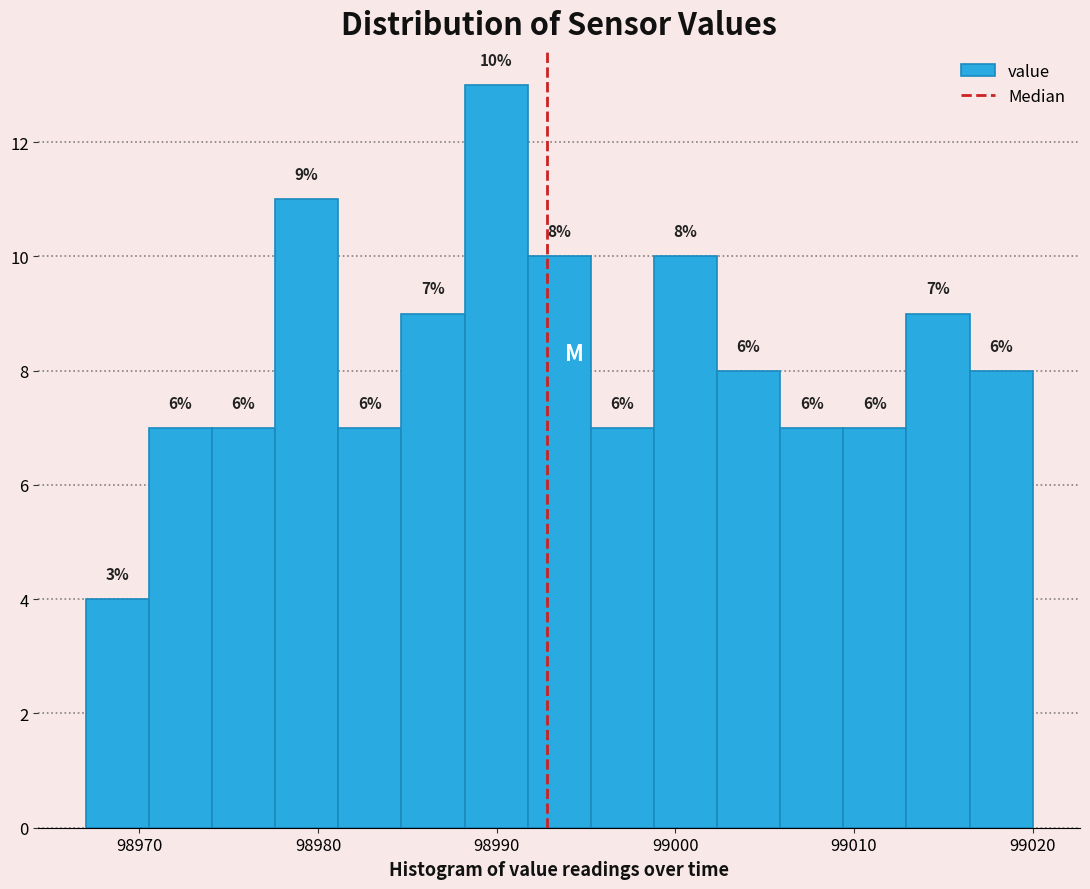

Around what value on the x-axis is the tallest bar? Give the approximate position of its centre, as read against the axis.

98990